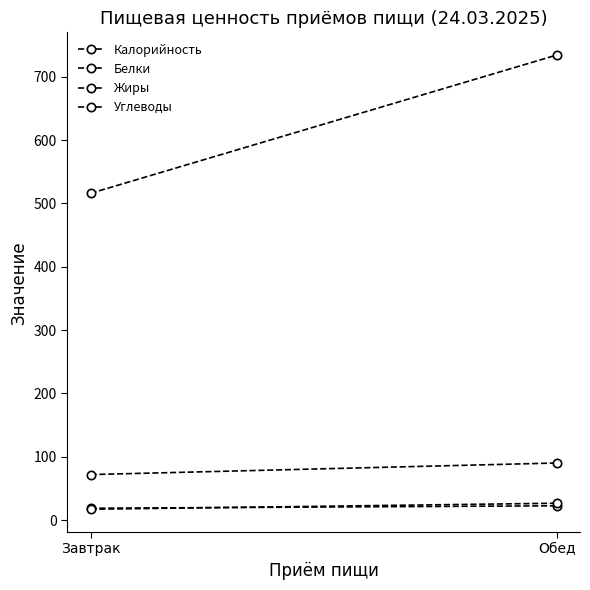

At which category is the sum across all series the highest?

Обед